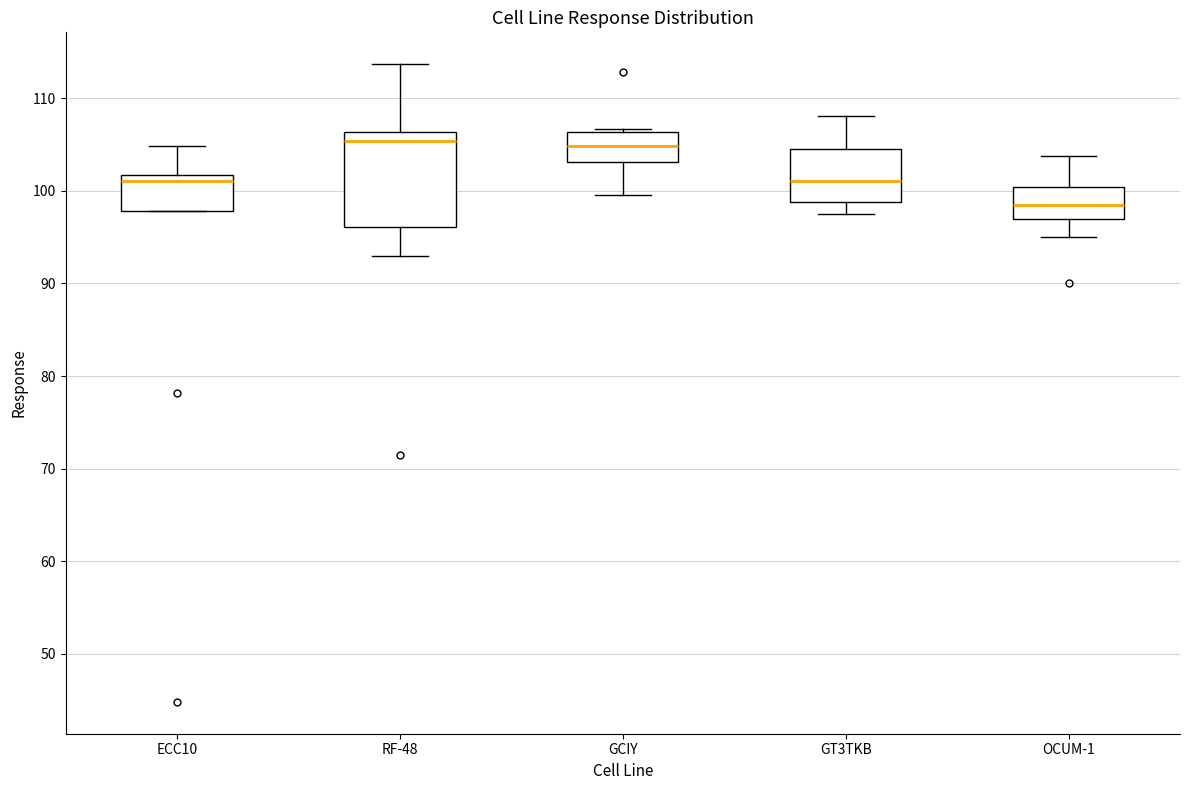

Reading left to right, read every box against the y-axis: the position of its median line, the range the box covers, and the ends of its whiskers. The values are not printed on the chart, so give them approximately, as read against the axis.

ECC10: median 101, box 98 to 102, whiskers 98 to 105
RF-48: median 105, box 96 to 106, whiskers 93 to 114
GCIY: median 105, box 103 to 106, whiskers 100 to 107
GT3TKB: median 101, box 99 to 104, whiskers 98 to 108
OCUM-1: median 99, box 97 to 100, whiskers 95 to 104